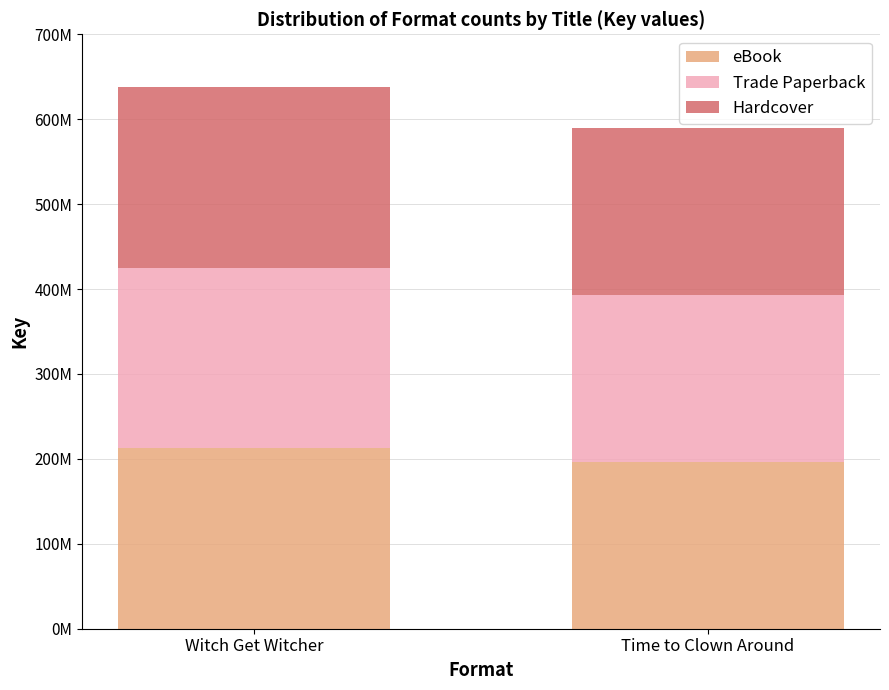

What is the difference between the maximum and minimum values in the Hardcover series?

15963267